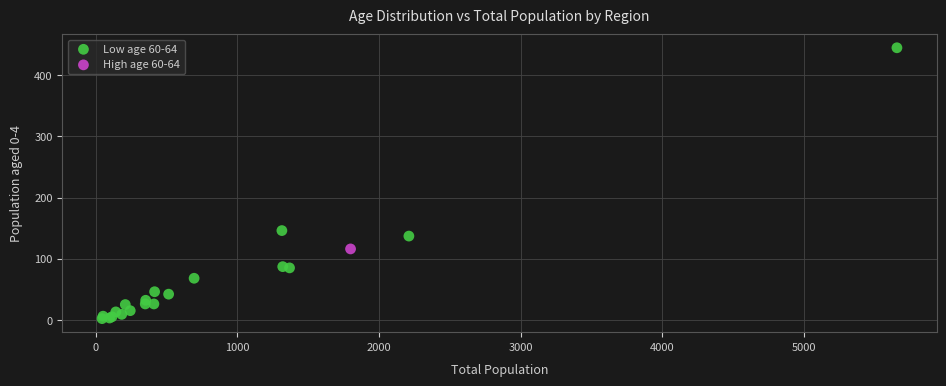

What are all the series names shown in the legend?

Low age 60-64, High age 60-64